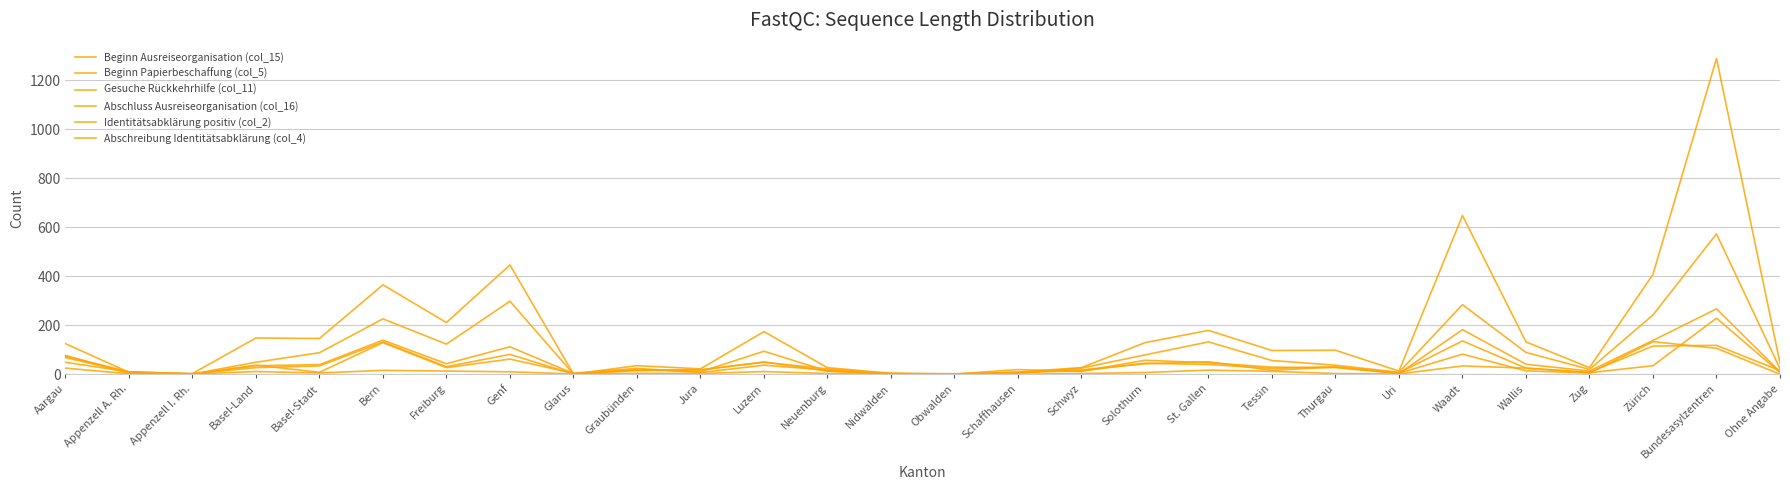

Rank the series by their maximum value, from lowest to highest.

Abschreibung Identitätsabklärung (col_4), Identitätsabklärung positiv (col_2), Gesuche Rückkehrhilfe (col_11), Beginn Papierbeschaffung (col_5), Abschluss Ausreiseorganisation (col_16), Beginn Ausreiseorganisation (col_15)